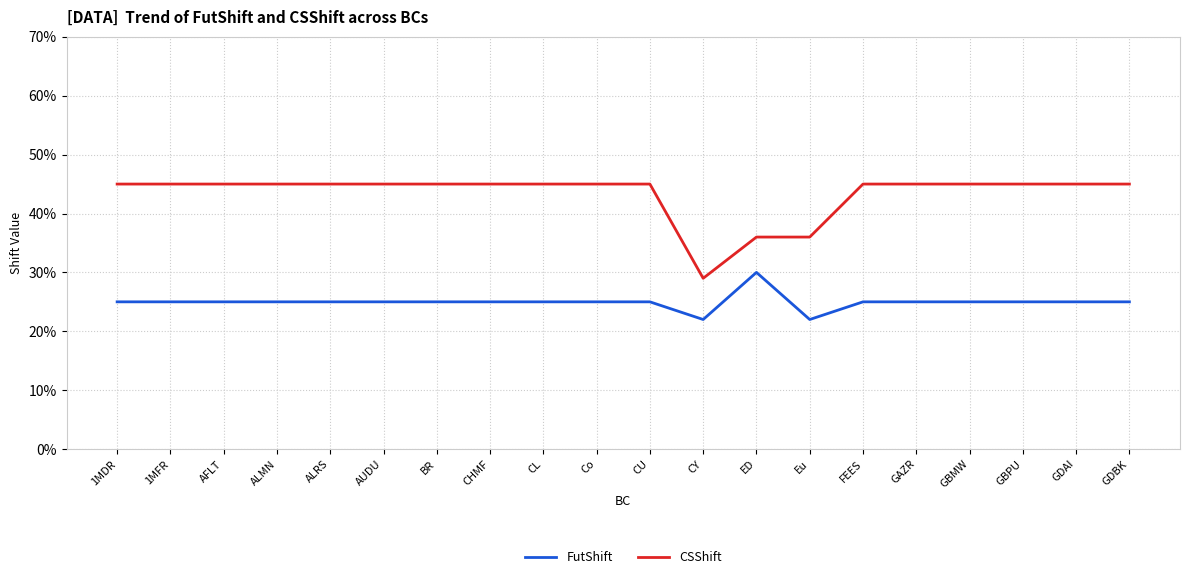

Is this an area chart (filled region under the line)?

No